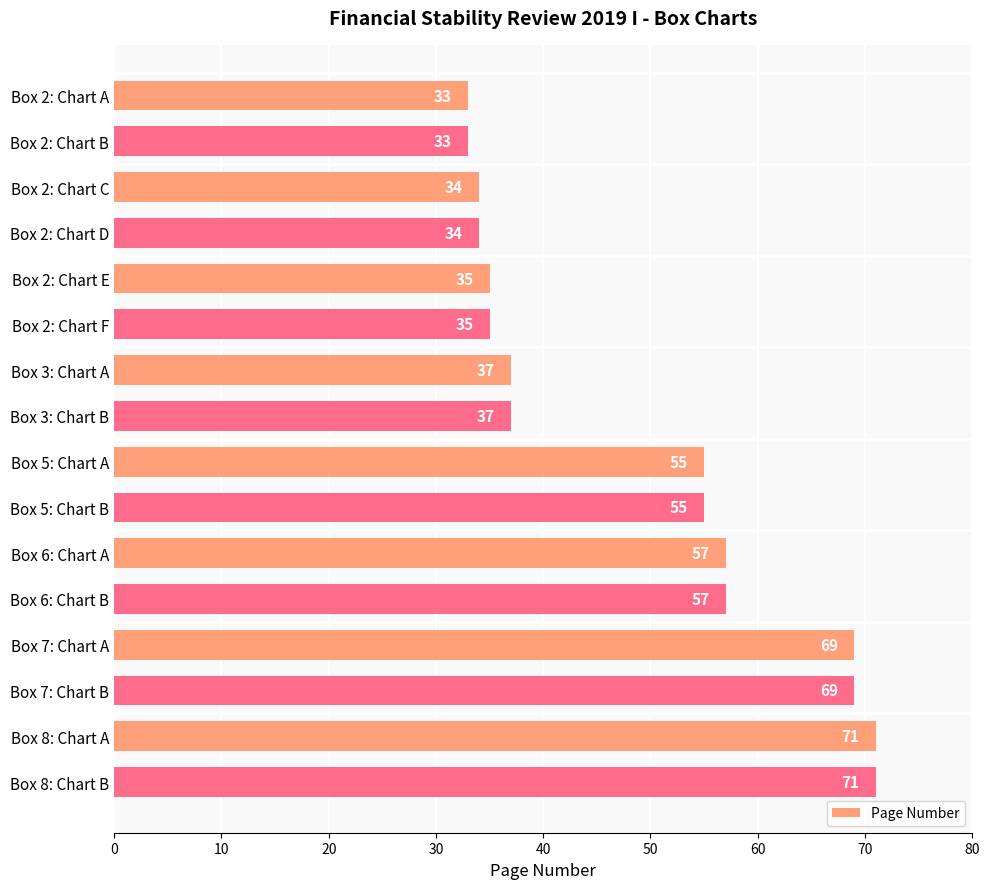

What is the label of the 10th bar from the bottom?

Box 3: Chart A